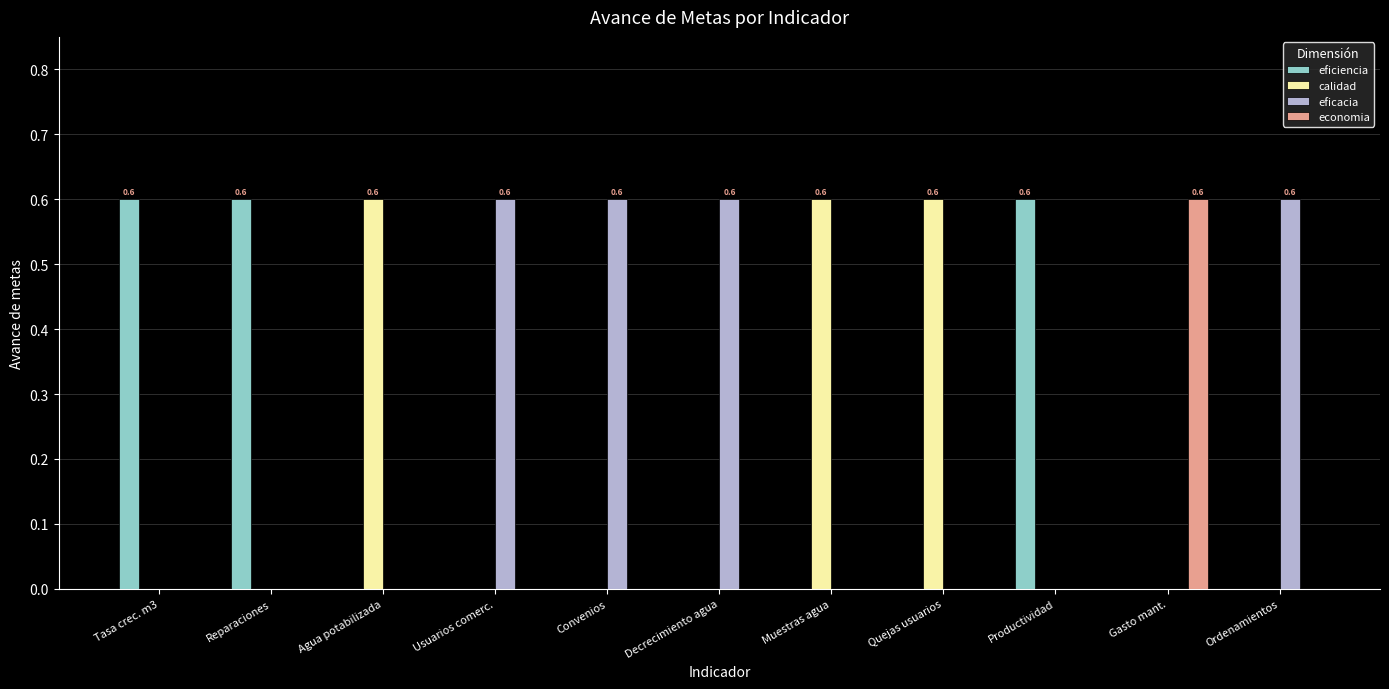

How many categories are shown in the chart?

11